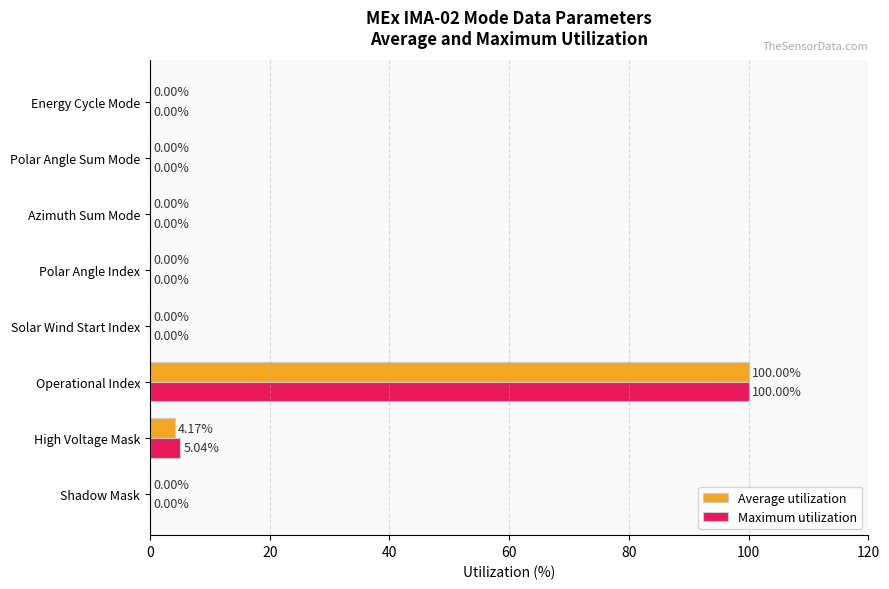

At which category is the sum across all series the highest?

Operational Index